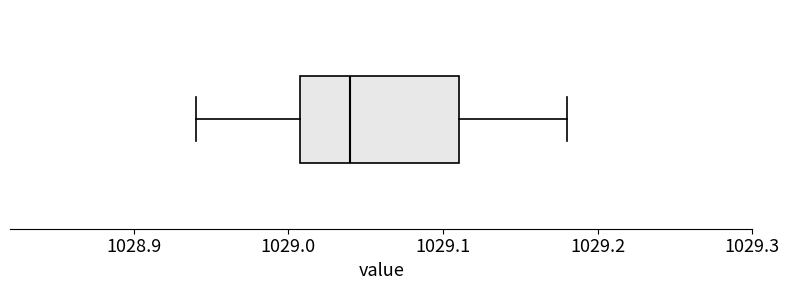

Read this box plot against the x-axis: the position of the median line, the range covered by the box, and the ends of both whiskers. The values are not printed on the chart, so give them approximately, as read against the axis.

median 1029.04, box 1029.01 to 1029.11, whiskers 1028.94 to 1029.18